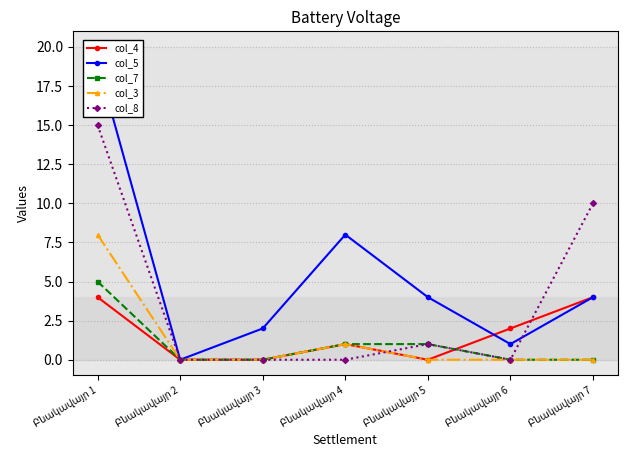

Between Բնակավայր 3 and Բնակավայր 6, which series saw the biggest shift?

col_4